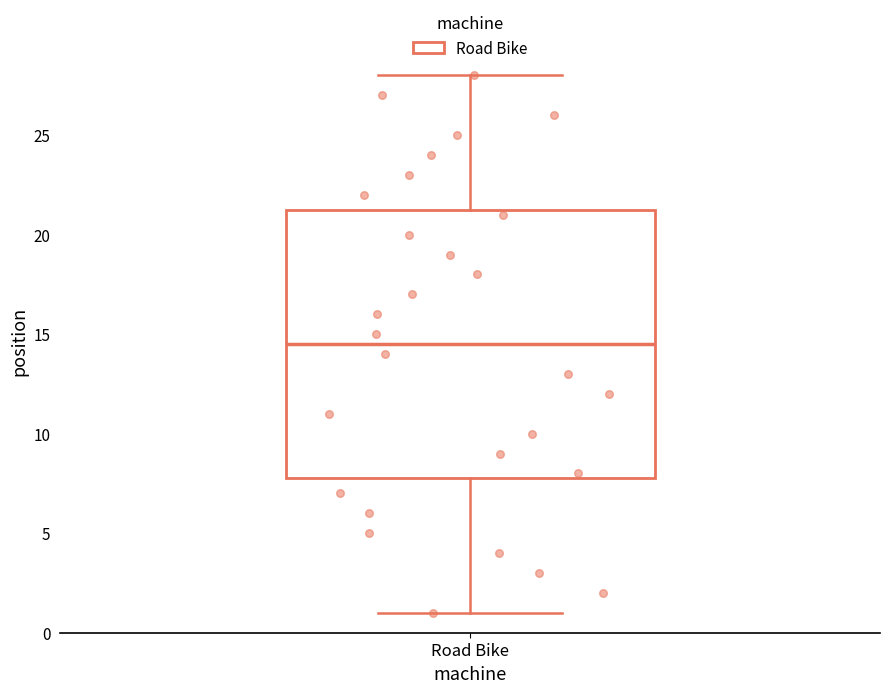

Transcribe this box plot: give where the median line is, the range the box spans, and where the two whiskers end, as read against the y-axis. The values are not printed on the chart, so give them approximately, as read against the axis.

median 14.5, box 8.0 to 21.5, whiskers 1.0 to 28.0